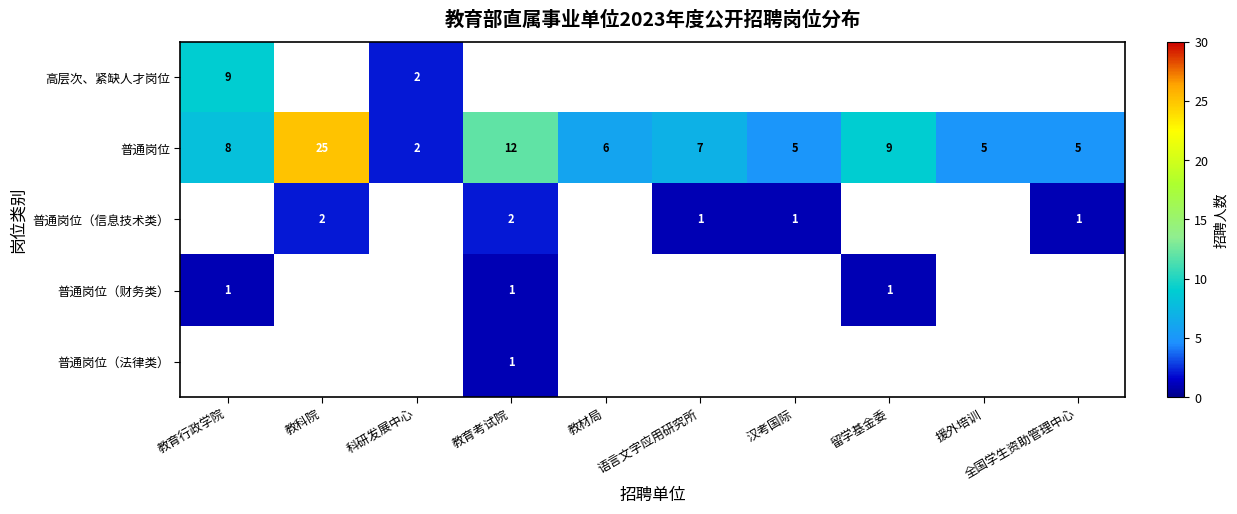

At which label does 普通岗位 first exceed 7?

教育行政学院